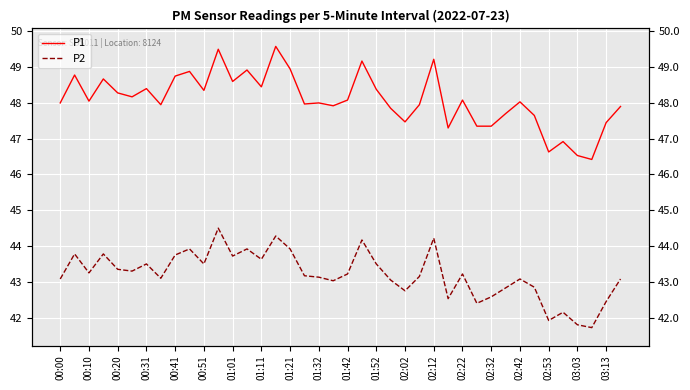

What is the smallest value displayed?

41.7